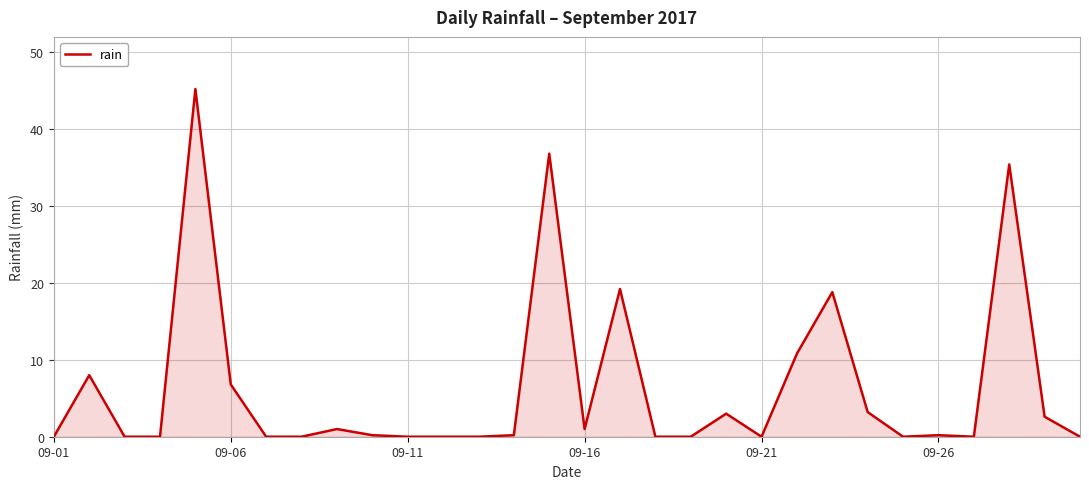

What is the greatest value displayed?

45.2